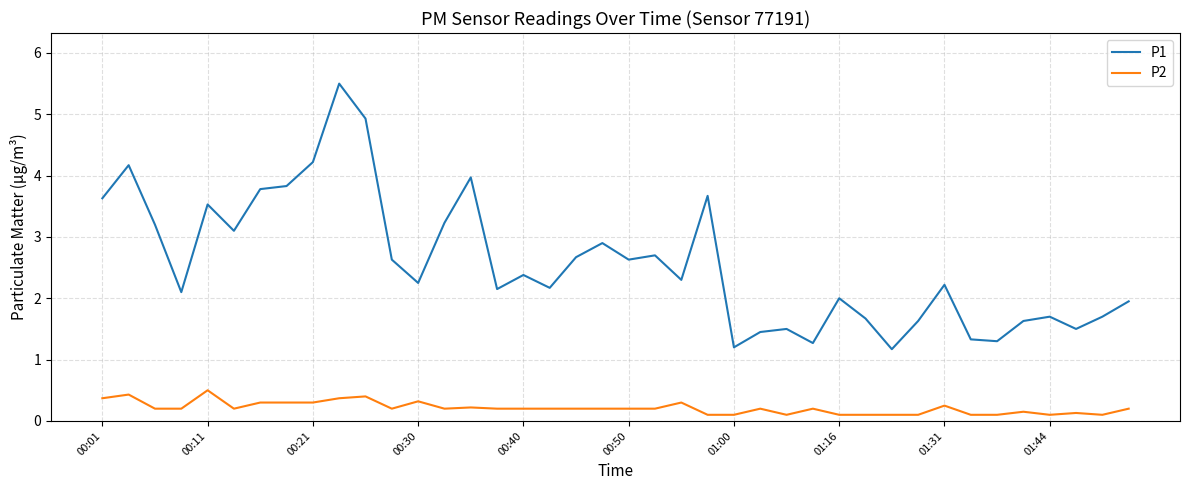

What is the difference between the maximum and minimum values in the P1 series?

4.3